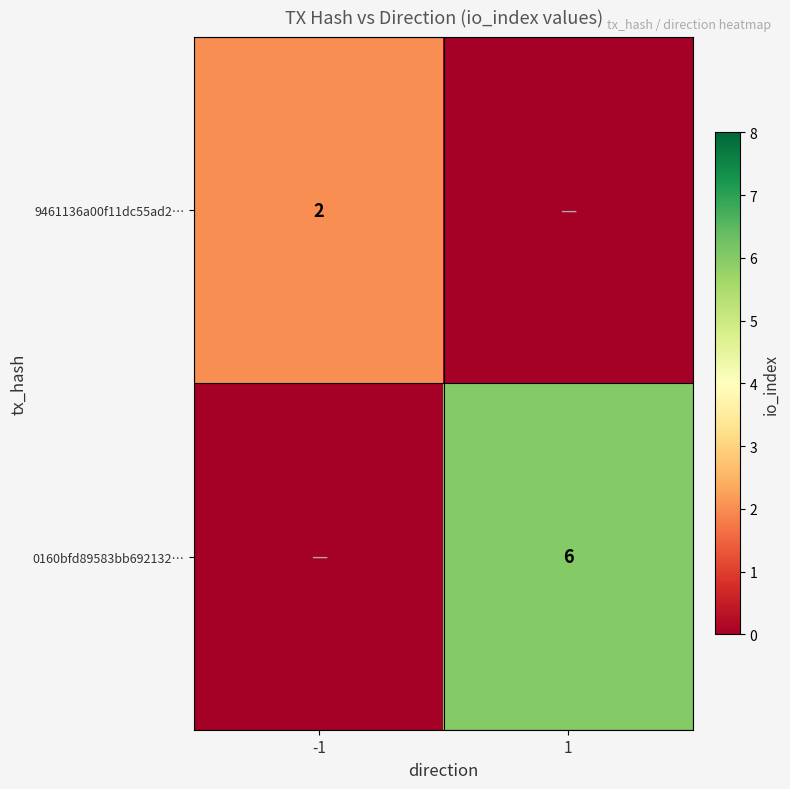

True or false: 0160bfd89583bb692132… has a value of 6 at 1.

True